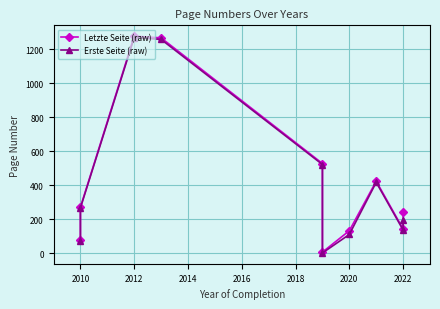

How many lines are shown in the chart?

2